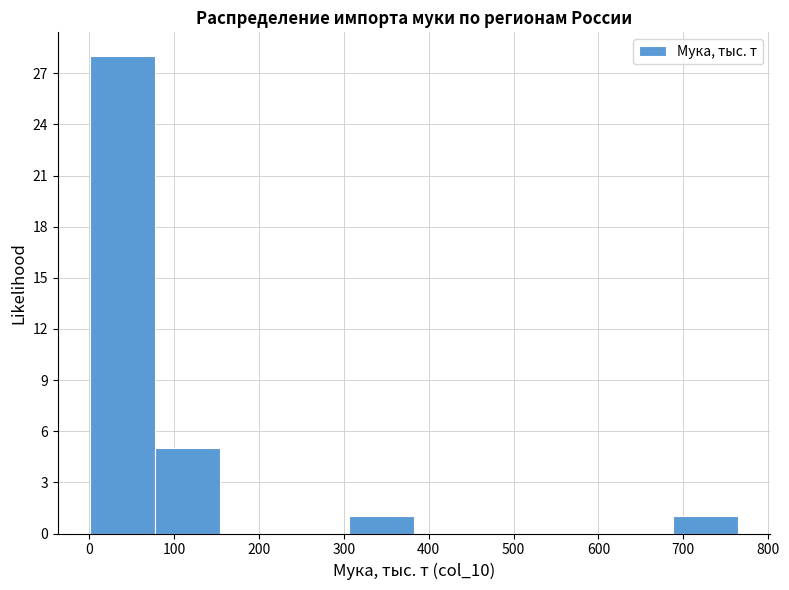

Reading left to right, list every bar in this chart as the range it spans on the x-axis followed by its height. Neither the bar edges nor the heights are printed on the chart, so give them approximately, as read against the axes.

0 to 80: 28
80 to 150: 5
150 to 230: 0
230 to 310: 0
310 to 380: 1
380 to 460: 0
460 to 540: 0
540 to 610: 0
610 to 690: 0
690 to 760: 1